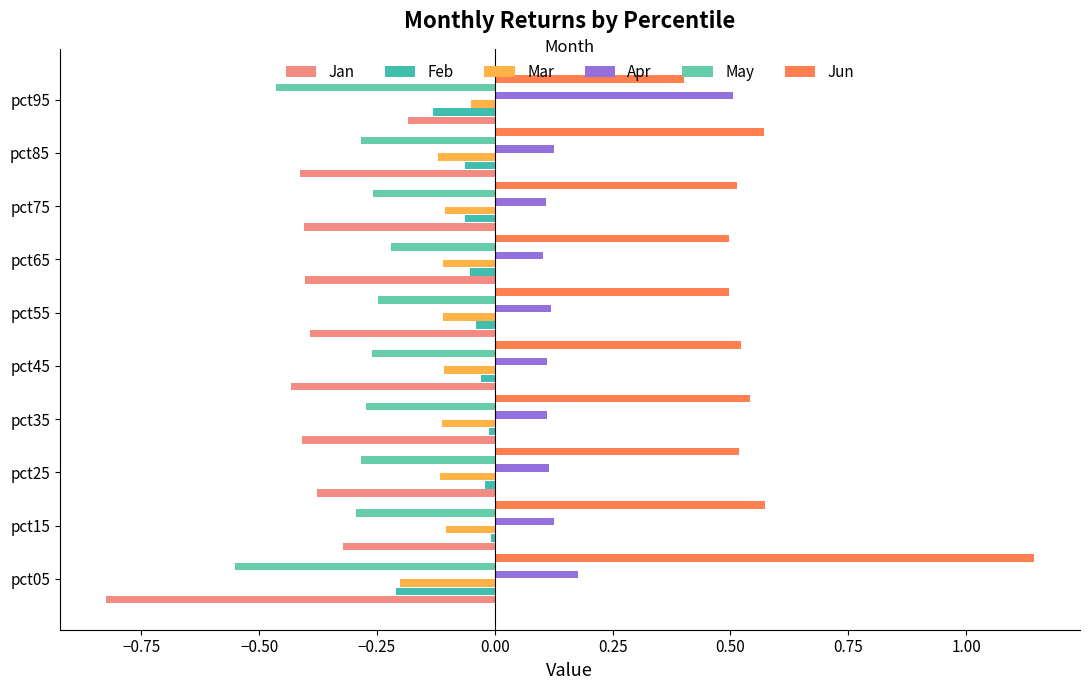

What is the sum of the Jun values at pct75 and pct95?

0.9